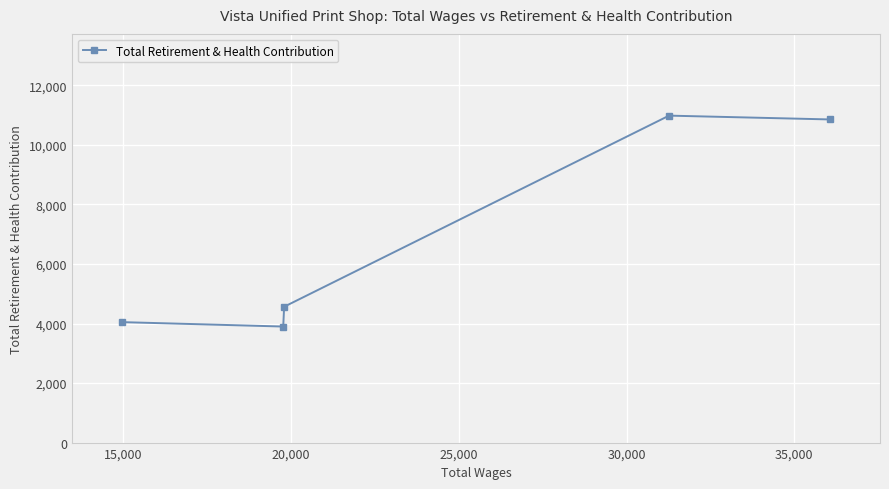

What is the maximum value shown in the chart?

10983